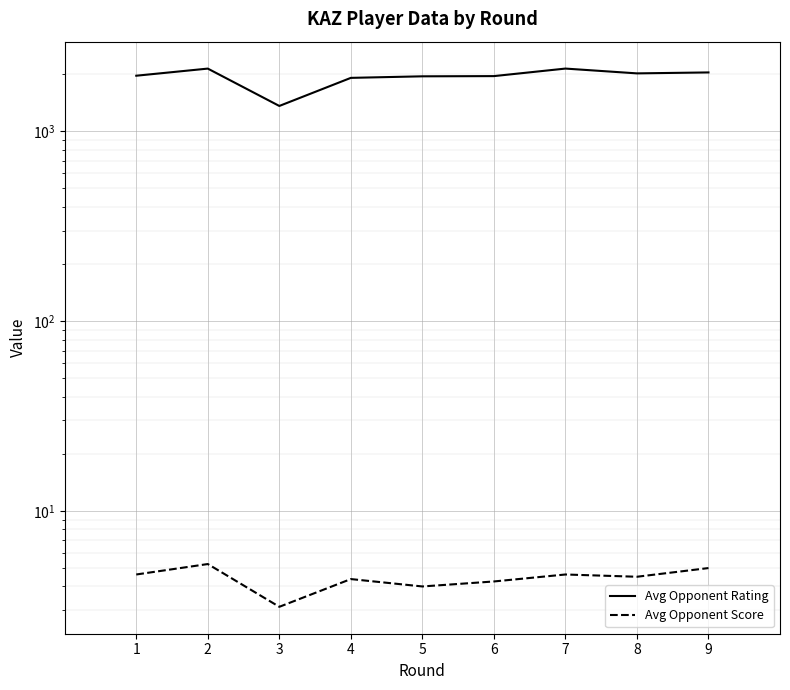

True or false: Avg Opponent Score and Avg Opponent Rating intersect in this chart.

False